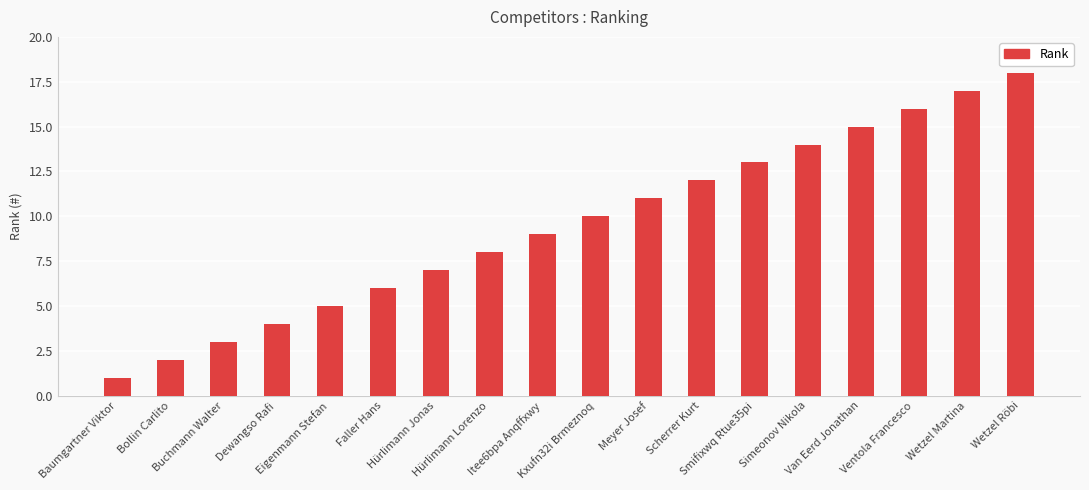

At which category does the chart reach its peak across all series?

Wetzel Röbi